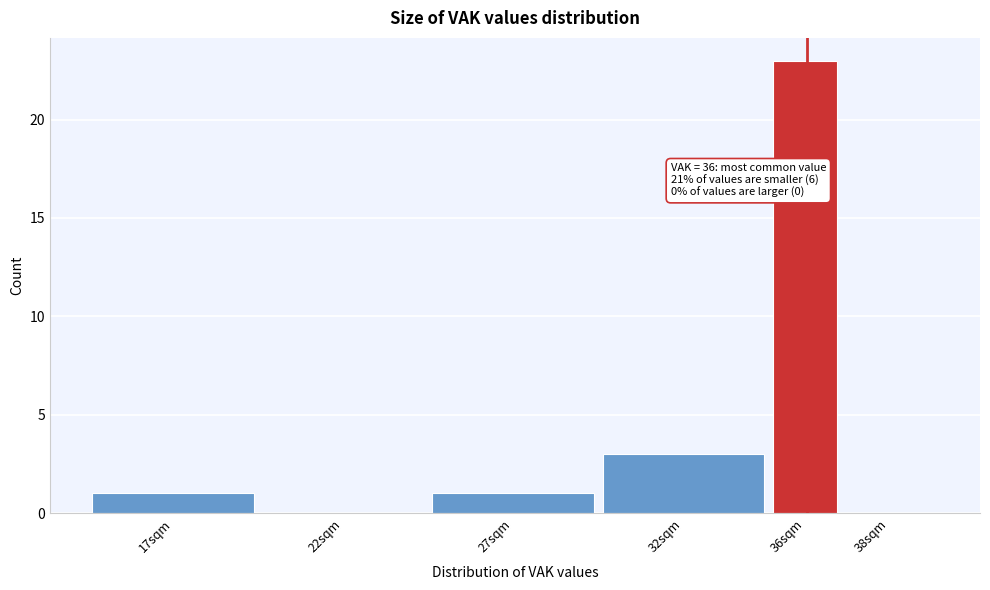

Reading right to left, extract all data points from this chart.

38sqm=0	36sqm=23	32sqm=3	27sqm=1	22sqm=0	17sqm=1